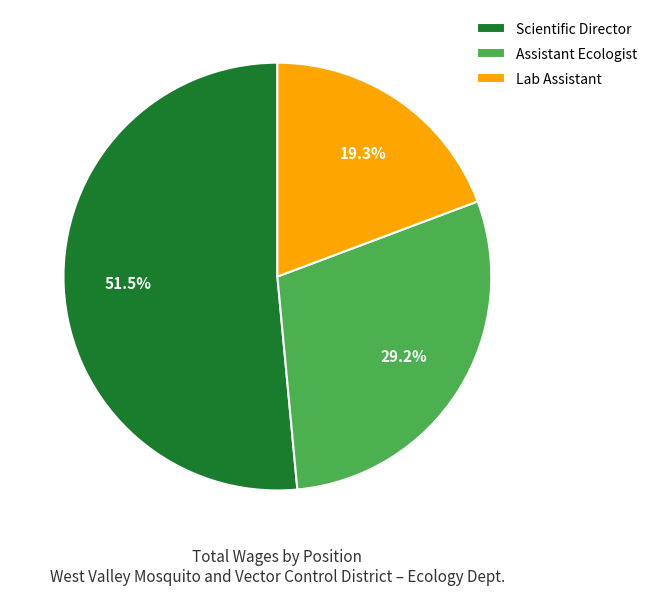

Which slice is the largest?

Scientific Director